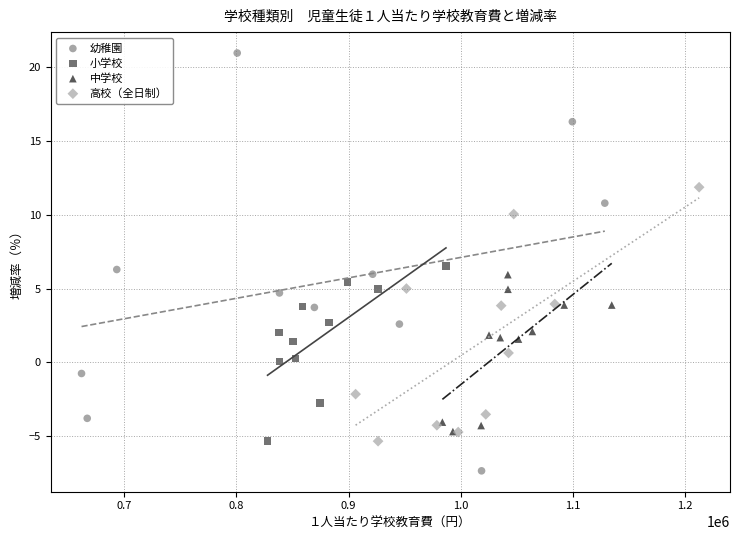

What are all the series names shown in the legend?

幼稚園, 小学校, 中学校, 高校（全日制）